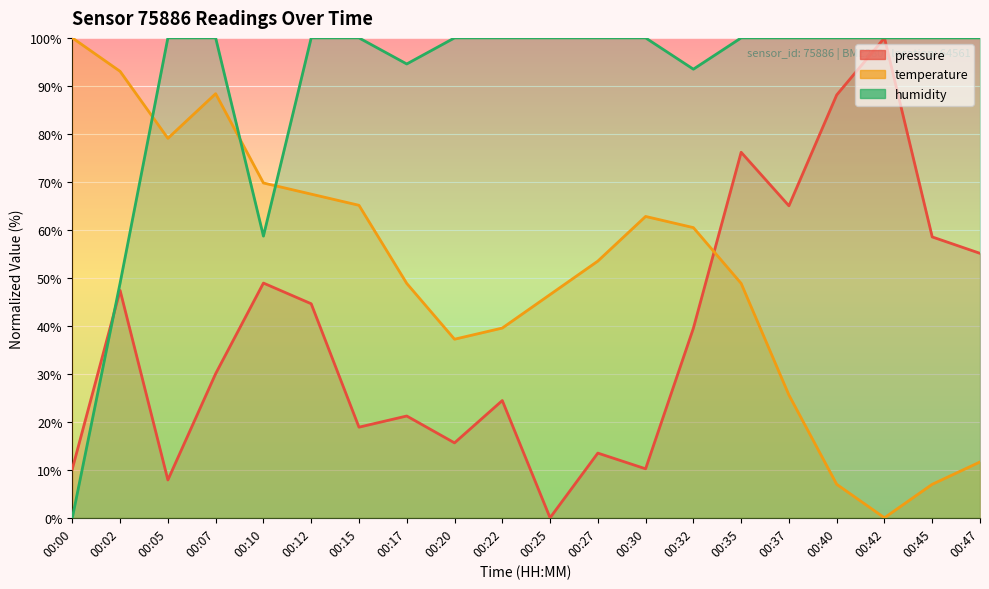

The humidity series shows 93.5 at 00:32. True or false?

True